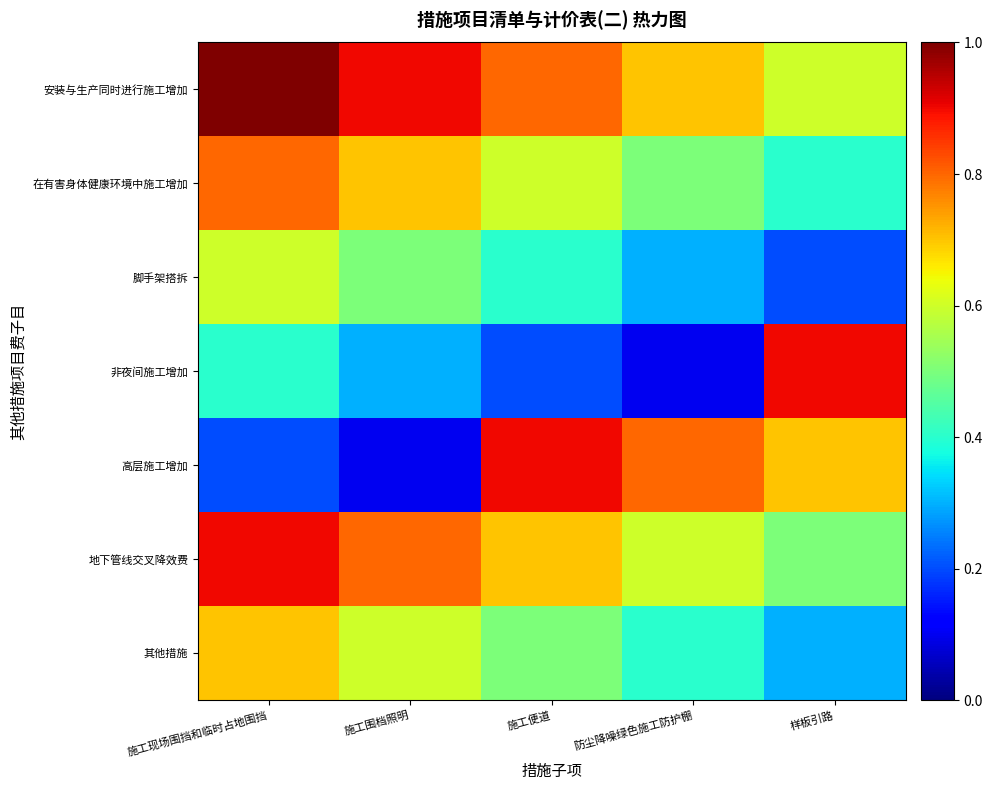

What is the total value across all series at 施工现场围挡和临时占地围挡?

4.6